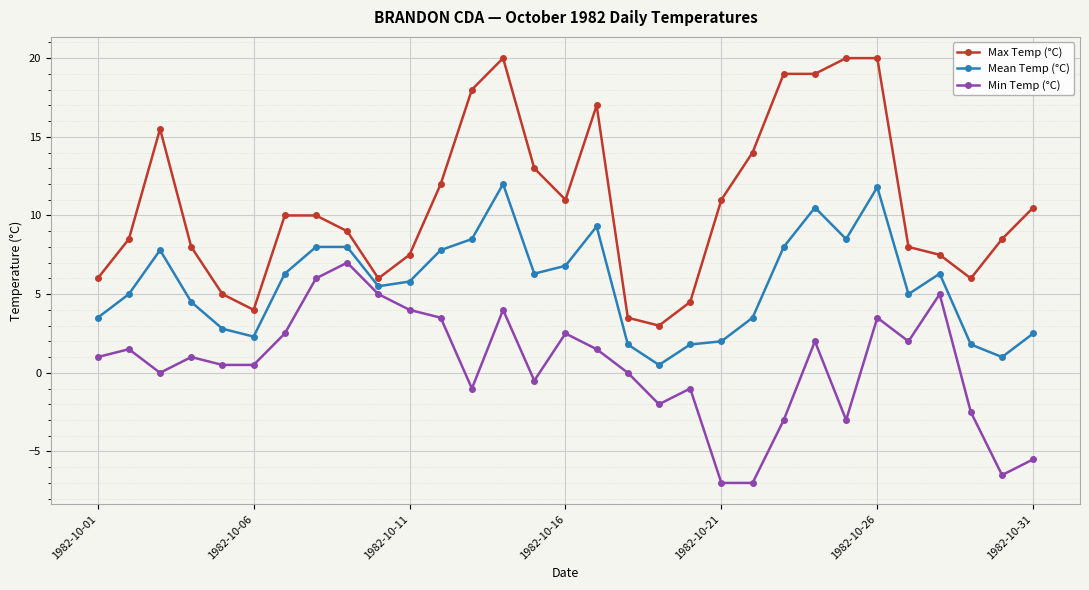

True or false: Mean Temp (°C) has more than 0 interior local peaks.

True